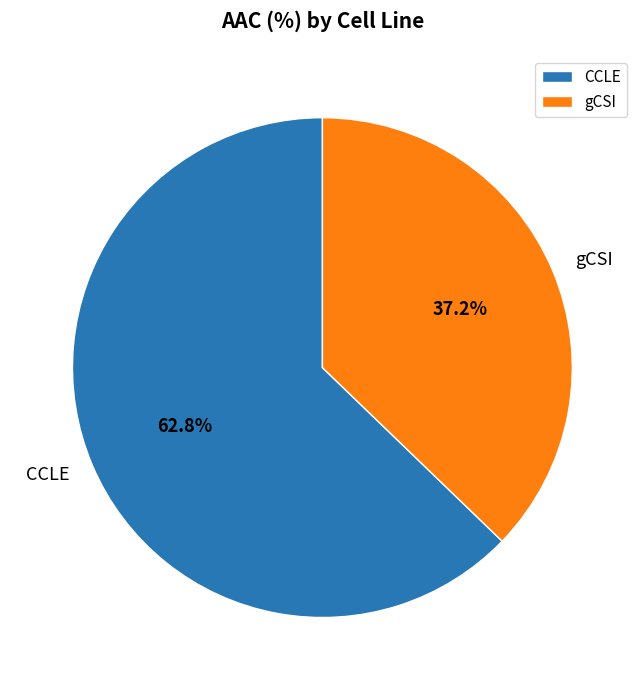

How many segments does this pie chart have?

2